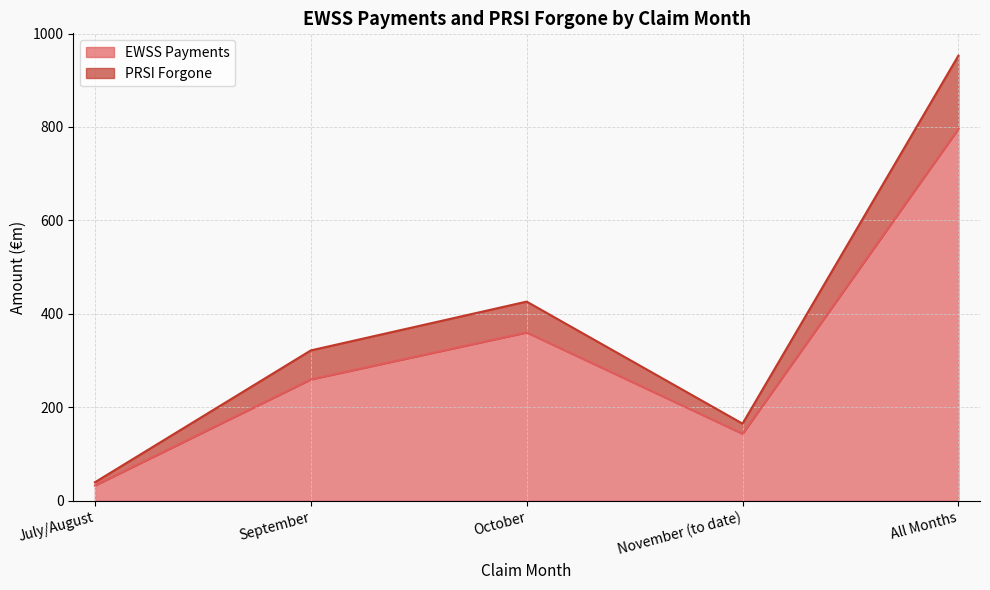

What is the minimum value for PRSI Forgone?

39.6